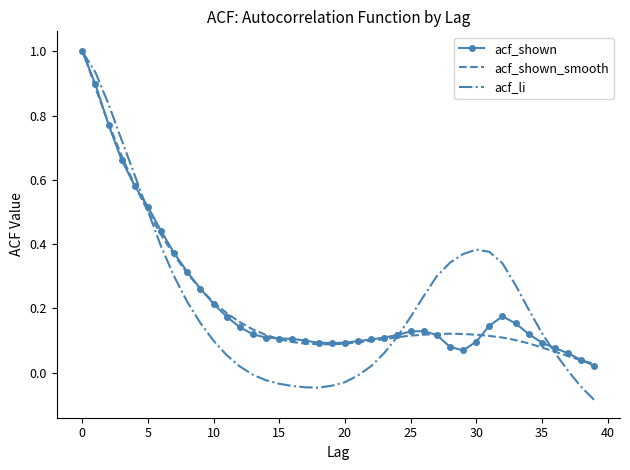

Which series has the largest range (max minus min)?

acf_li